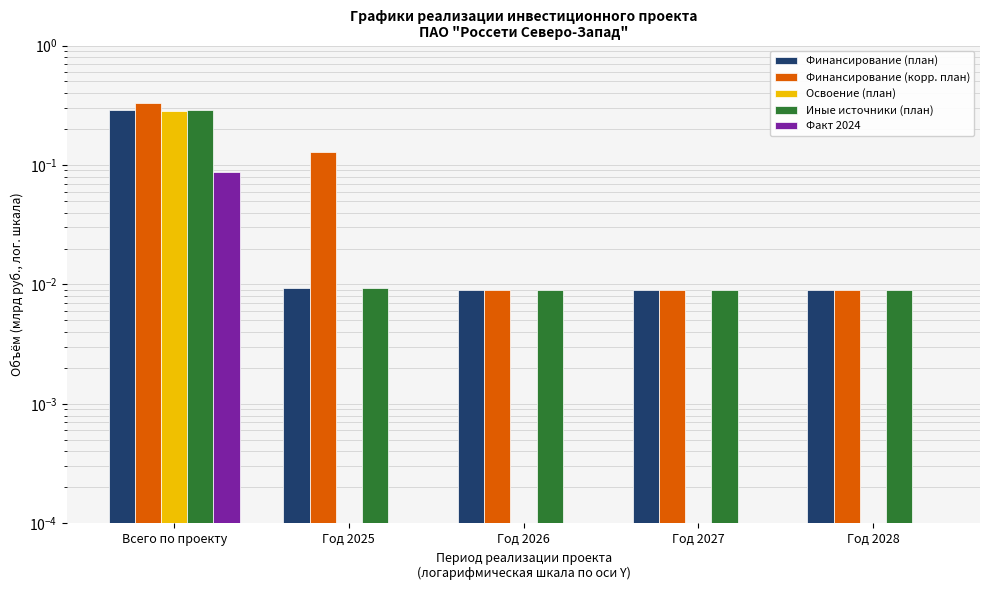

Between Всего по проекту and Год 2028, which series saw the biggest shift?

Финансирование (корр. план)